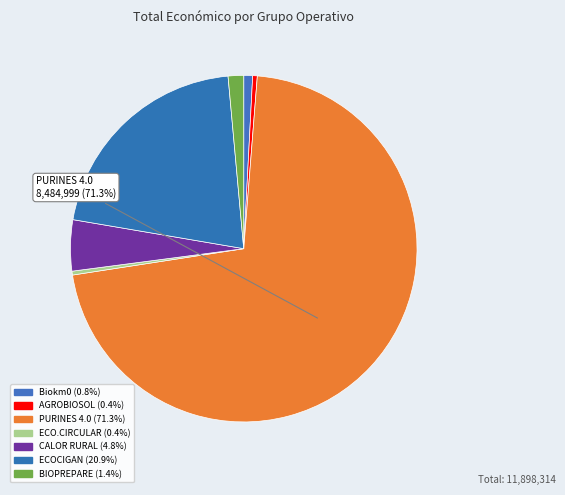

How many slices are in this pie chart?

7